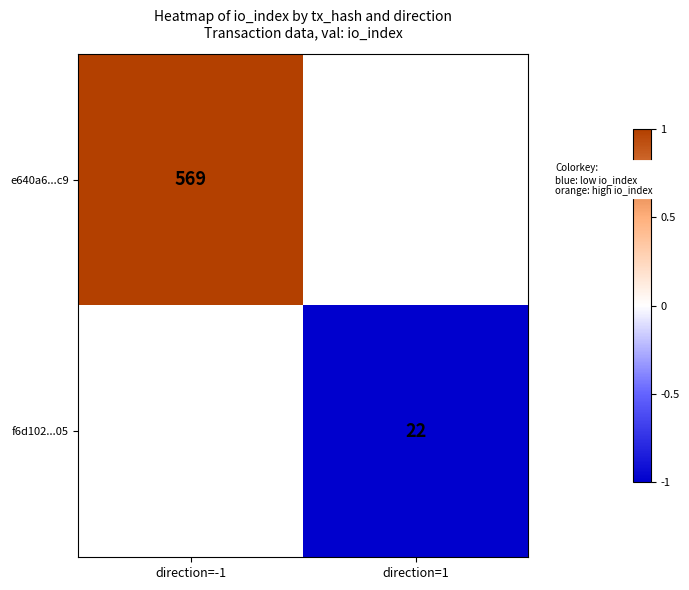

Count the number of categories in the chart.

2